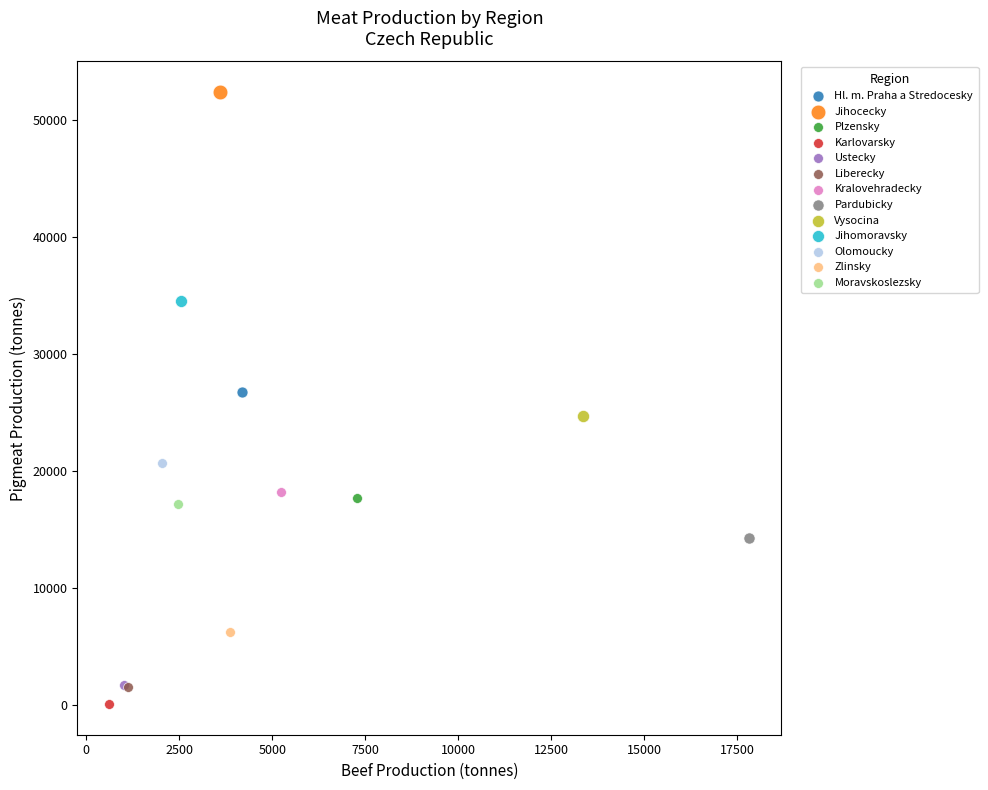

Which series reaches the maximum Y coordinate?

Jihocecky